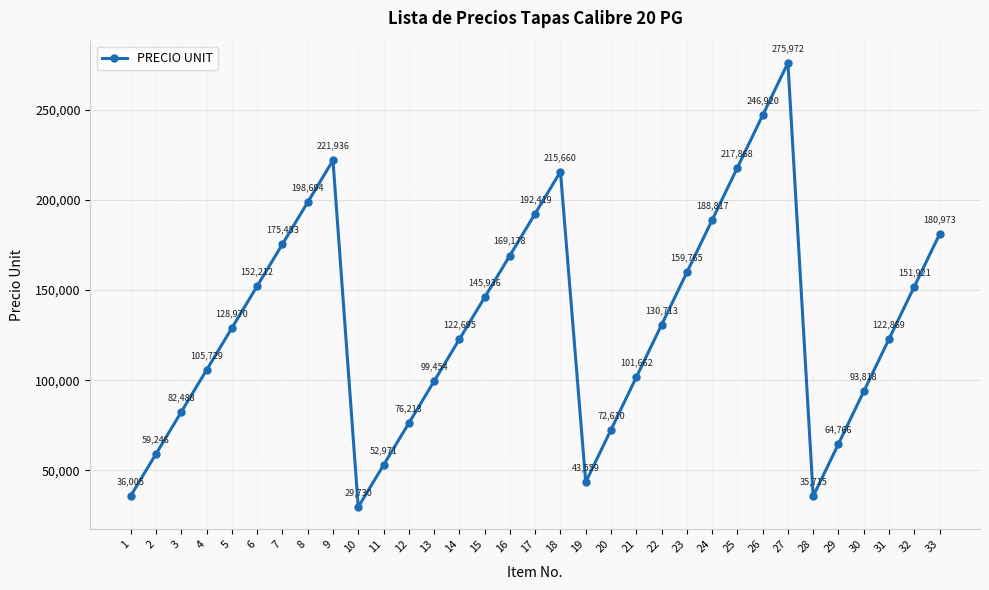

Reading right to left, list all the values displayed in this chart.

180973	151921	122869	93818	64766	35715	275972	246920	217868	188817	159765	130713	101662	72610	43559	215660	192419	169178	145936	122695	99454	76213	52971	29730	221936	198694	175453	152212	128970	105729	82488	59246	36005